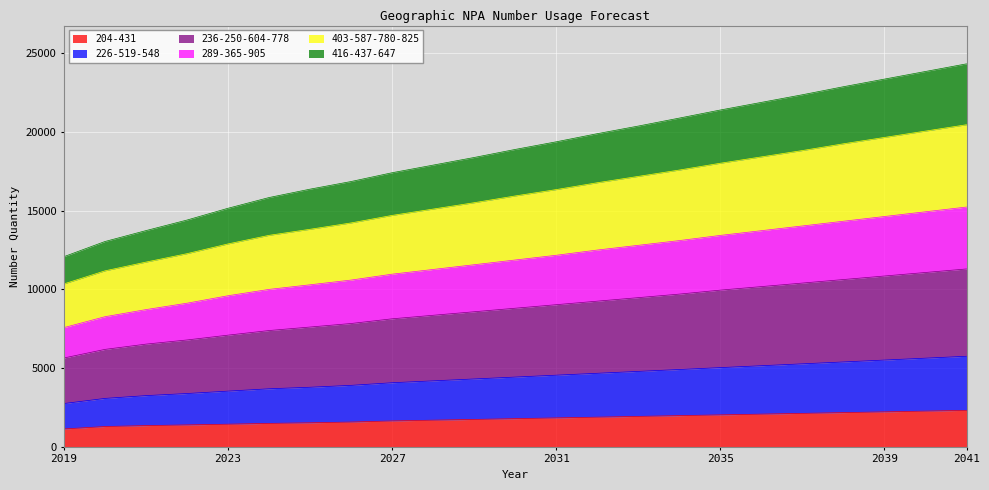

True or false: 226-519-548 and 236-250-604-778 intersect in this chart.

False